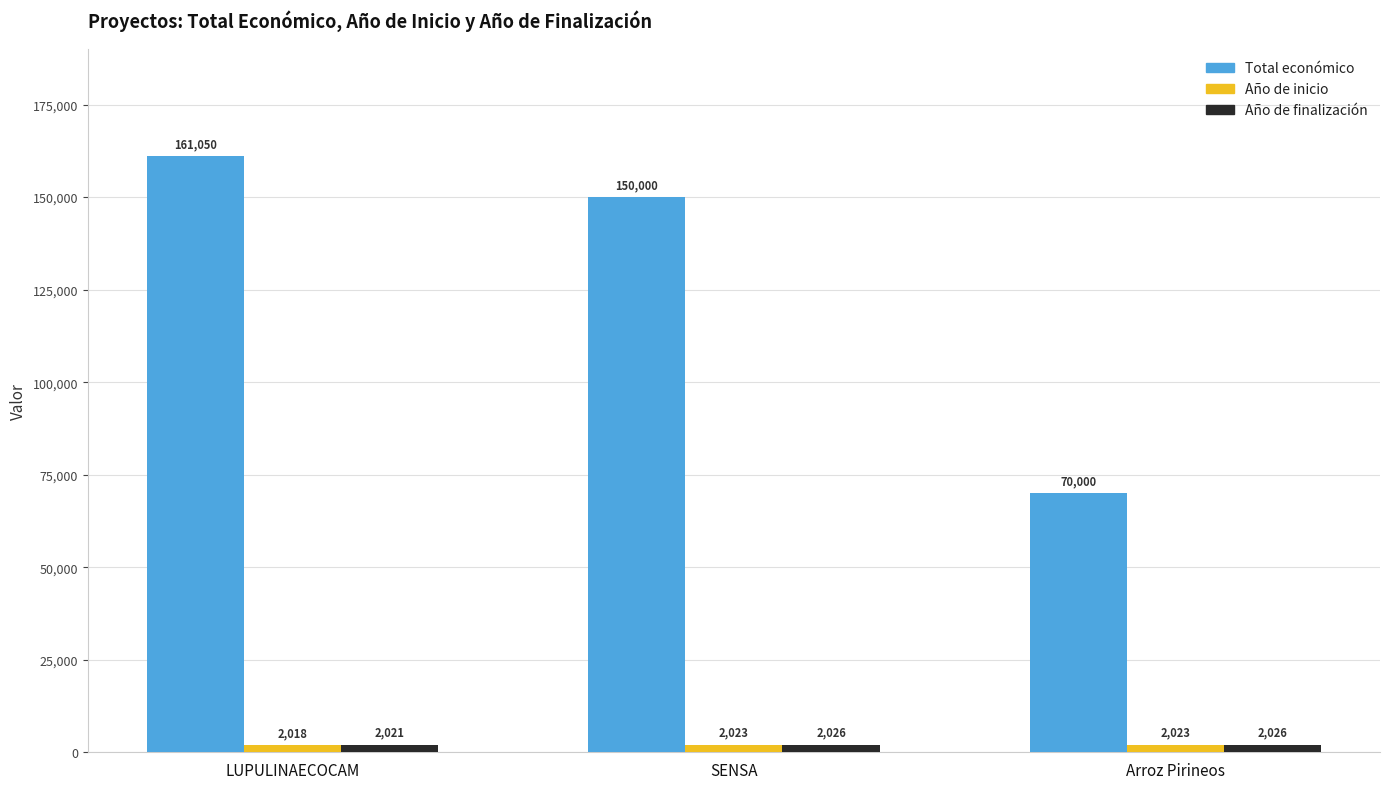

Where does the Total económico series first go above 150000?

LUPULINAECOCAM